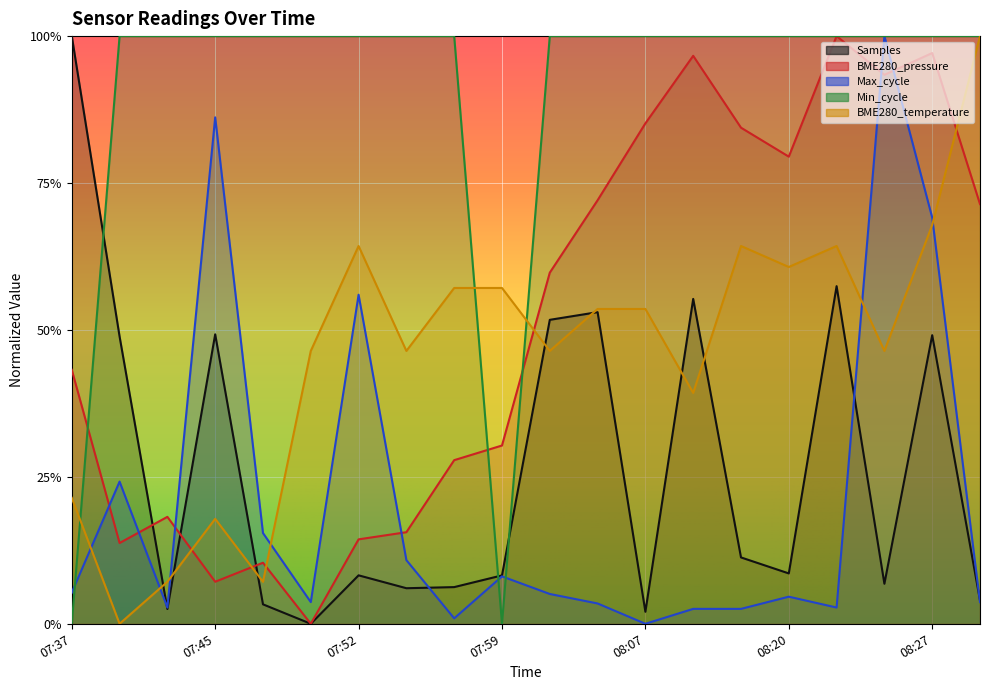

Is the value of Samples at 07:47 greater than the value of Min_cycle at 07:59?

Yes